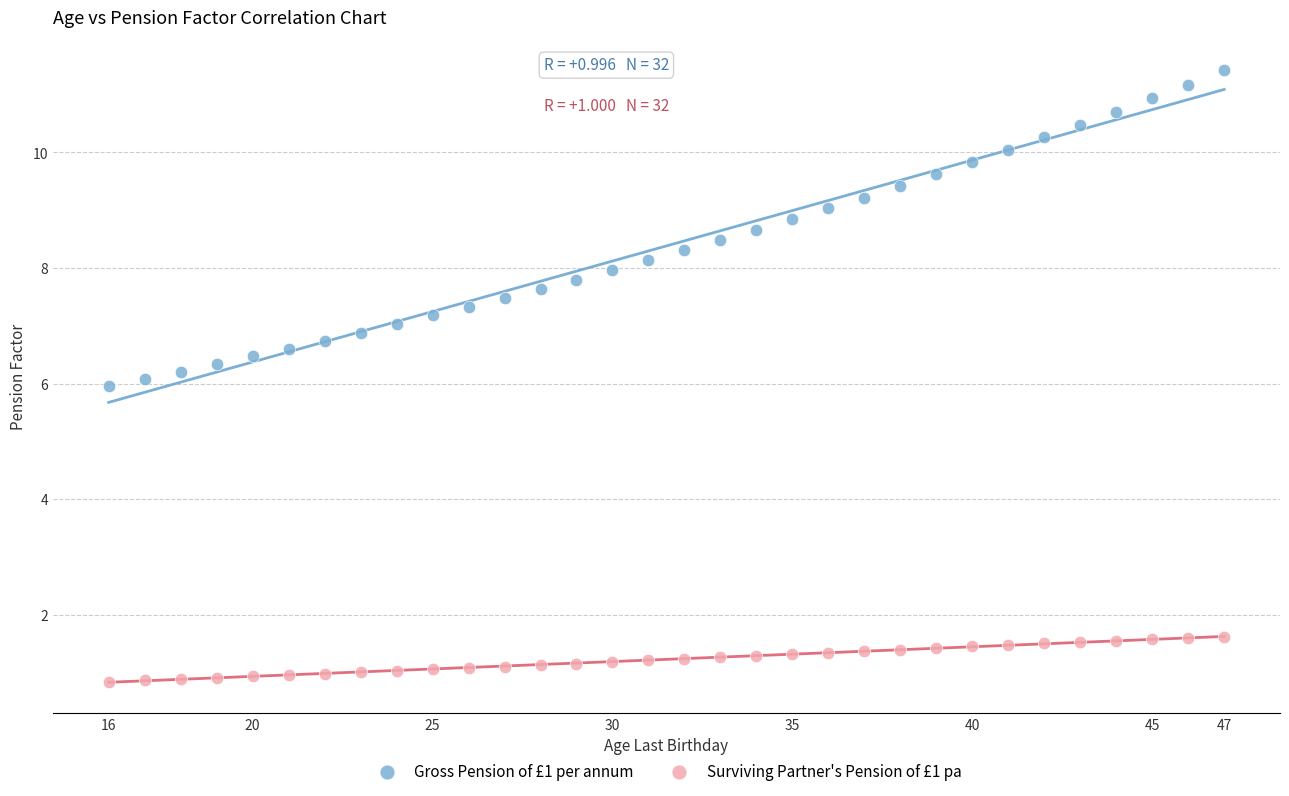

Which series contains the highest Y value?

Gross Pension of £1 per annum